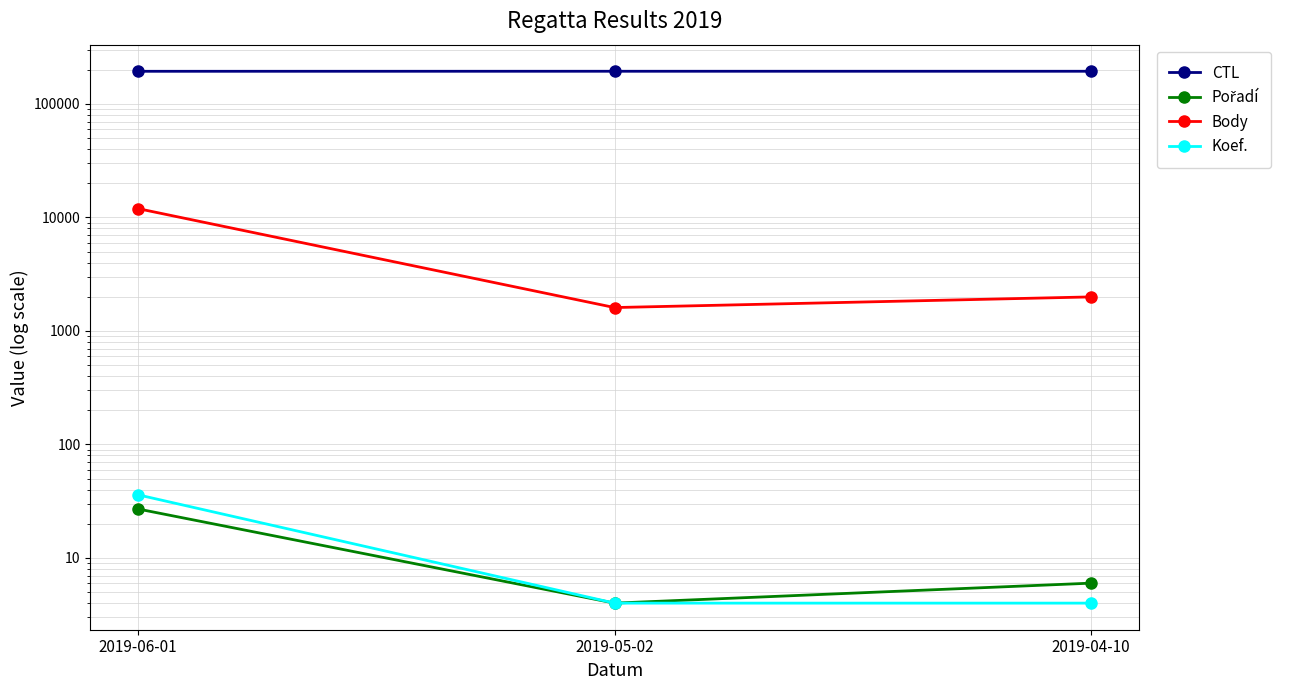

What are all the series names shown in the legend?

CTL, Pořadí, Body, Koef.